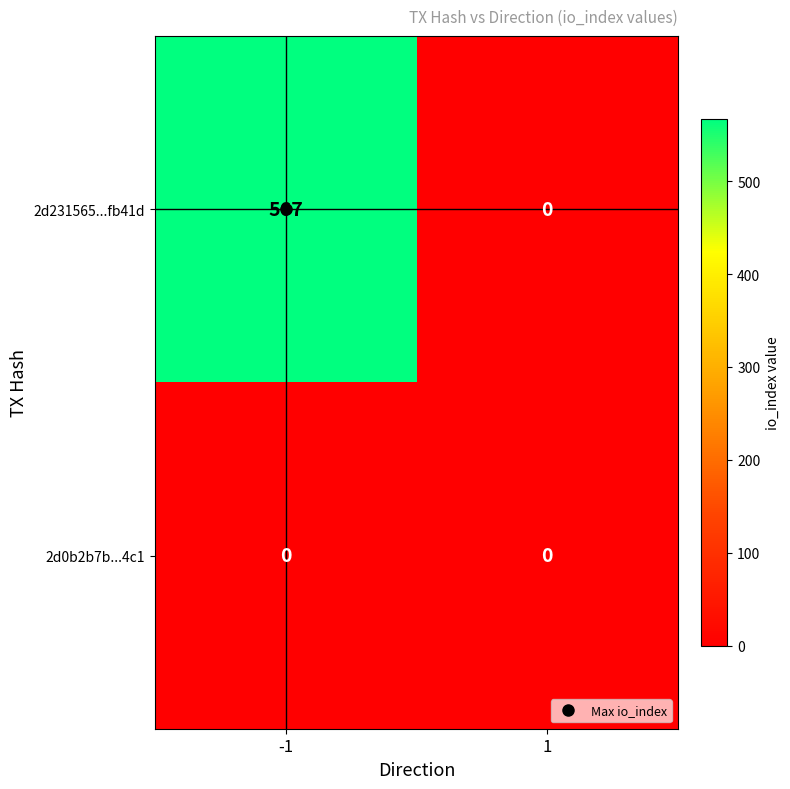

What is the spread (max minus min) of values at -1?

567